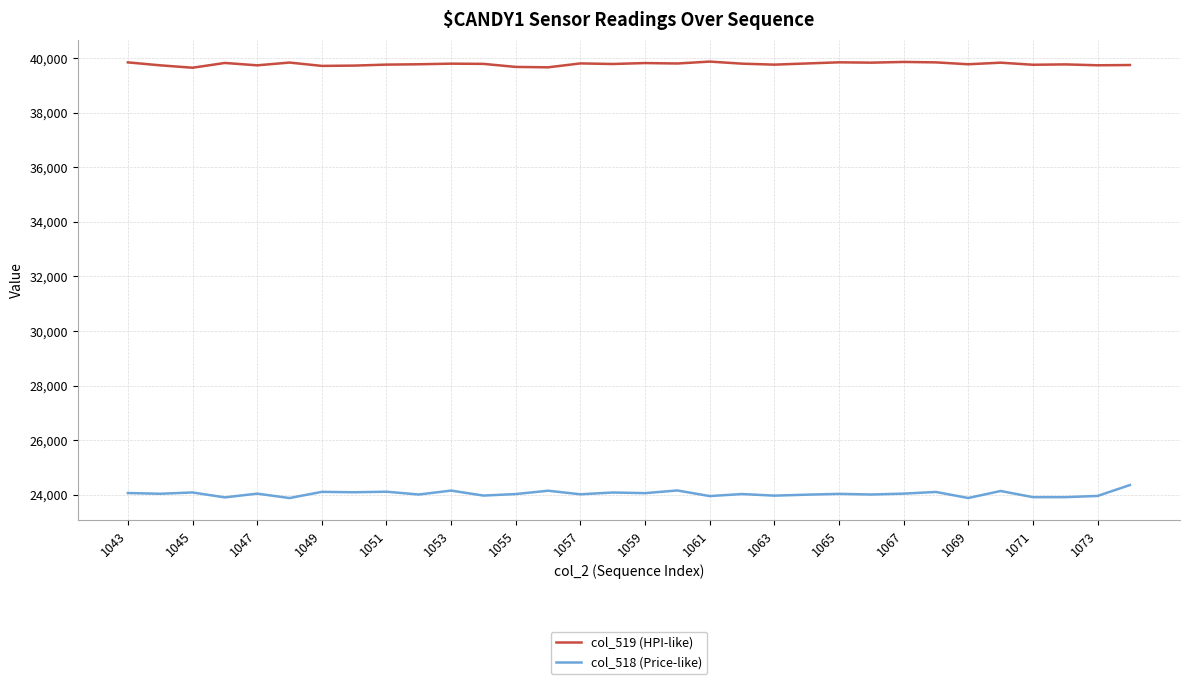

True or false: col_519 (HPI-like) and col_518 (Price-like) cross at least once.

False